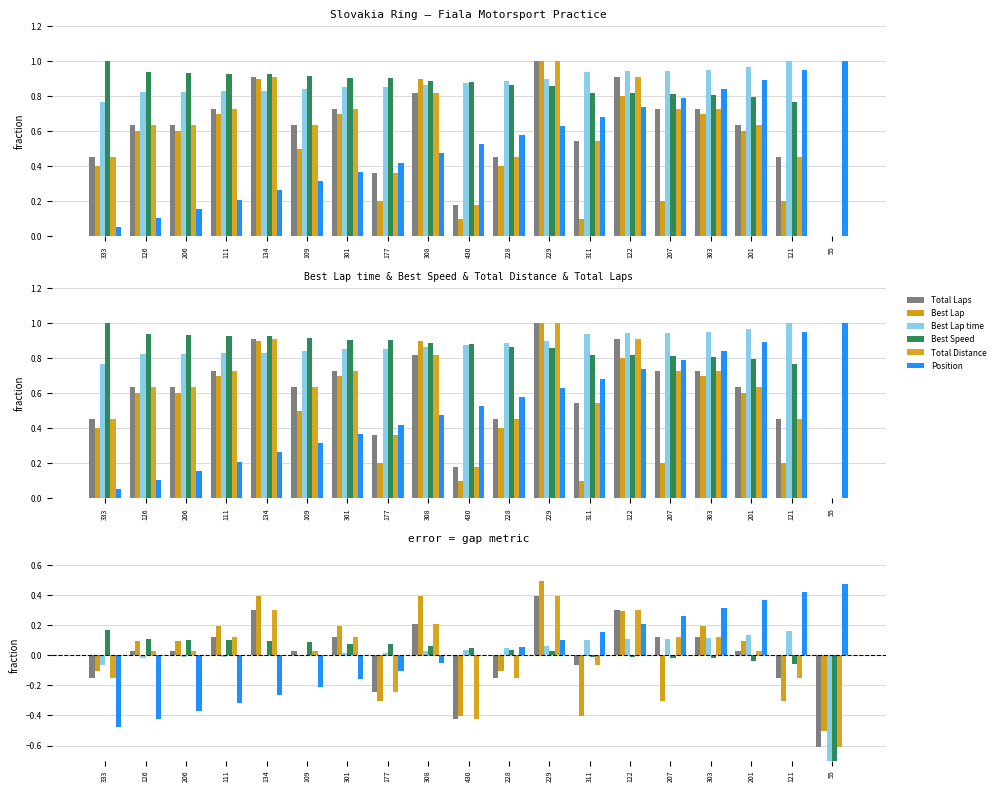

Between 121 and 308, which is larger?

308